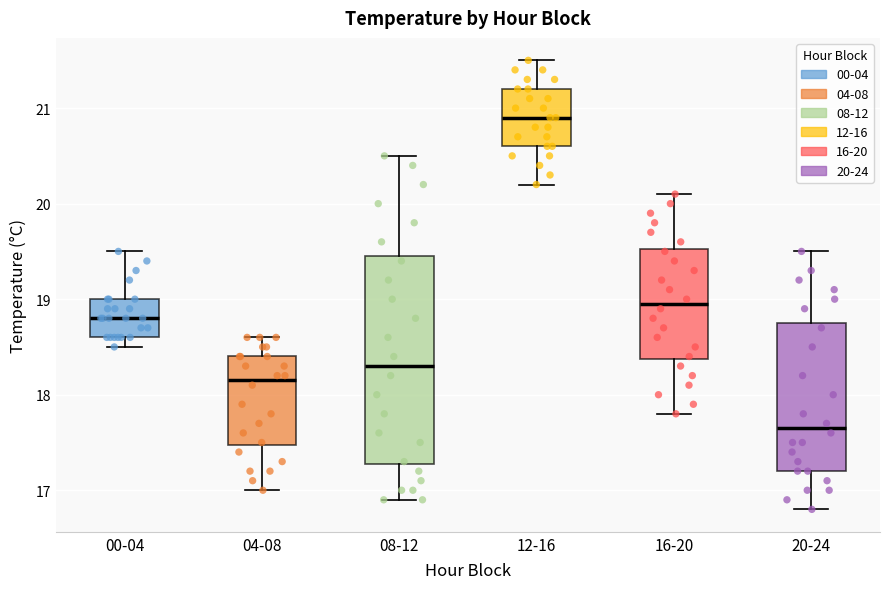

Comparing the boxes themselves (not the whiskers), which one is the tallest?

08-12